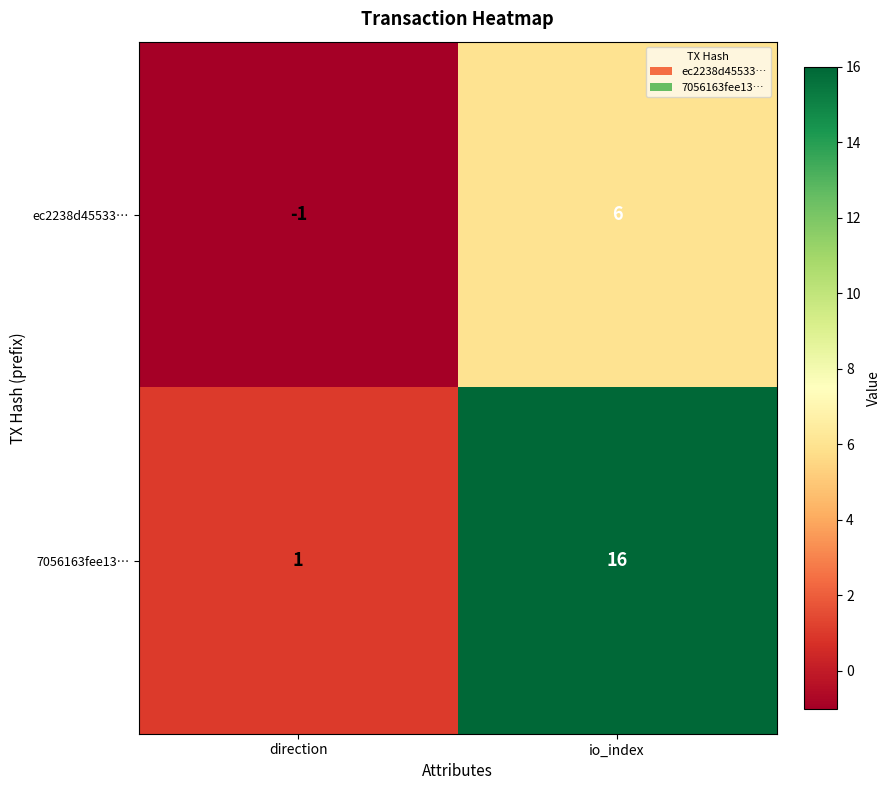

What is the difference between the 7056163fee13… values at io_index and direction?

15